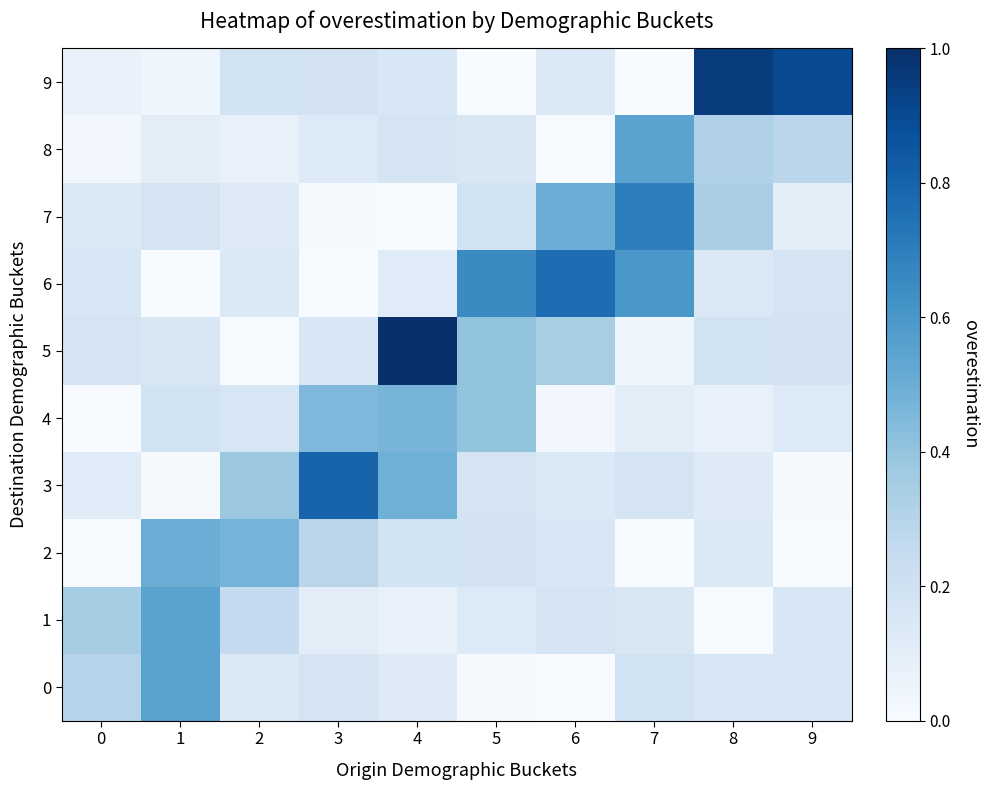

Rank the series at 7 from highest to lowest value.

7, 6, 8, 0, 3, 1, 4, 5, 2, 9